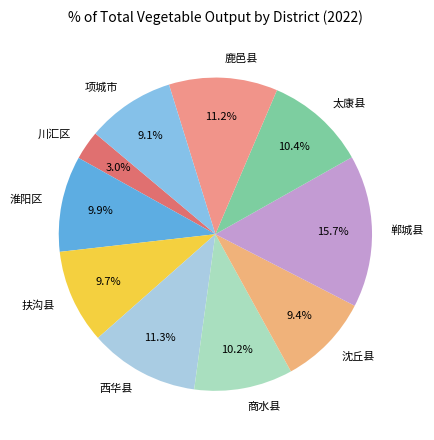

Approximately how many times larger is the value at 郸城县 compared to 西华县?

1.4